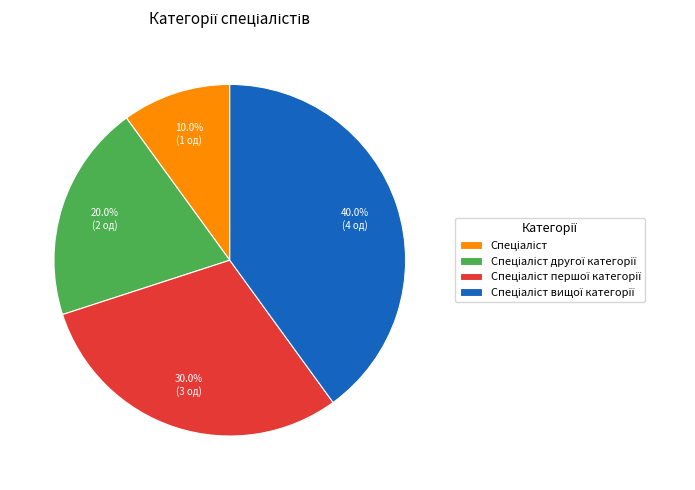

Does any single category account for the majority?

No